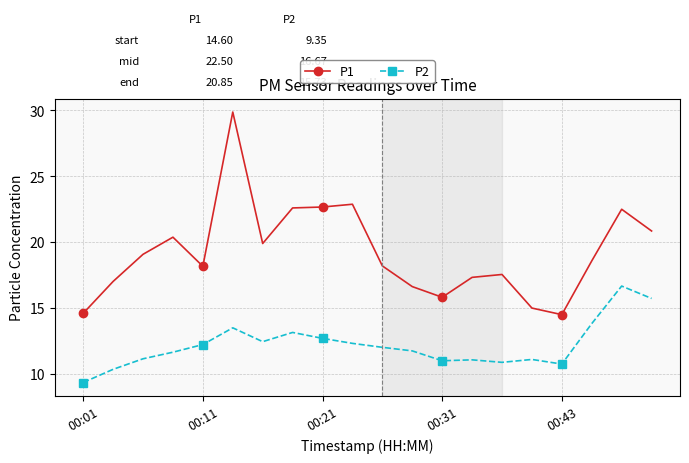

What is the difference between the maximum and second lowest values in the P1 series?

15.3